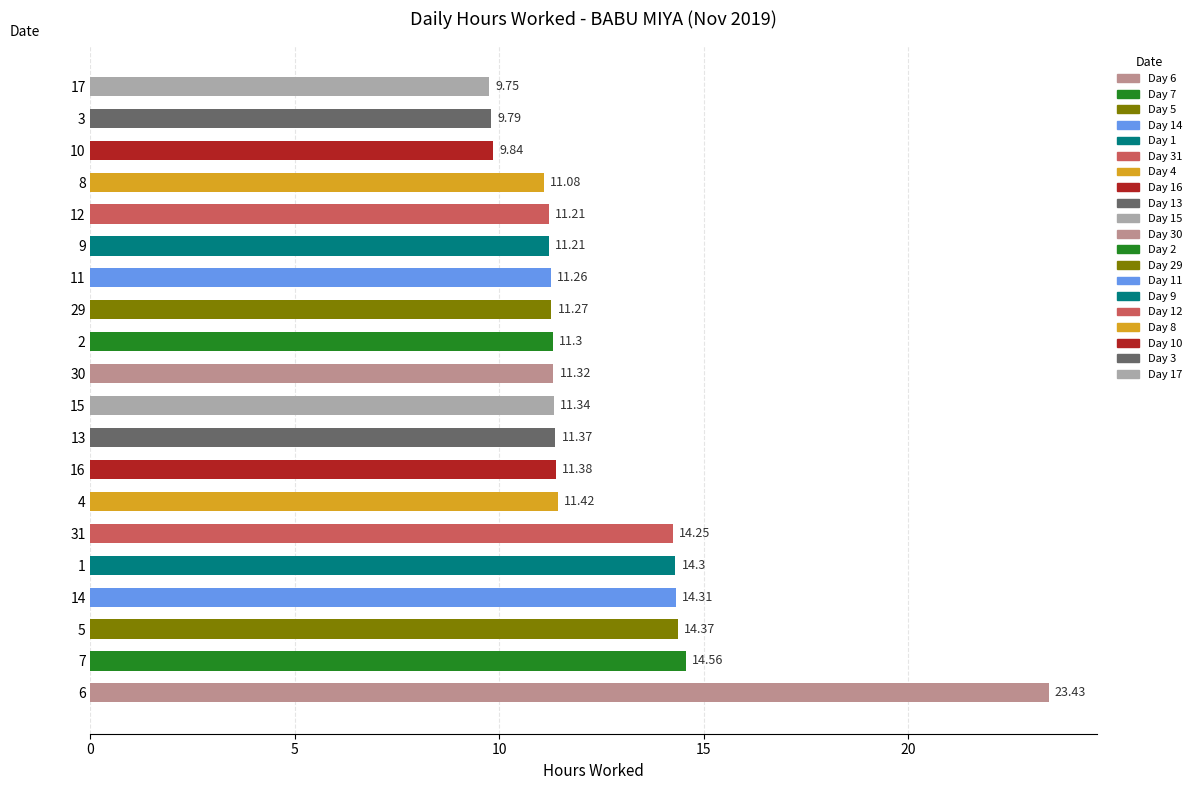

Is it true that the value at 13 is 11.4?

True